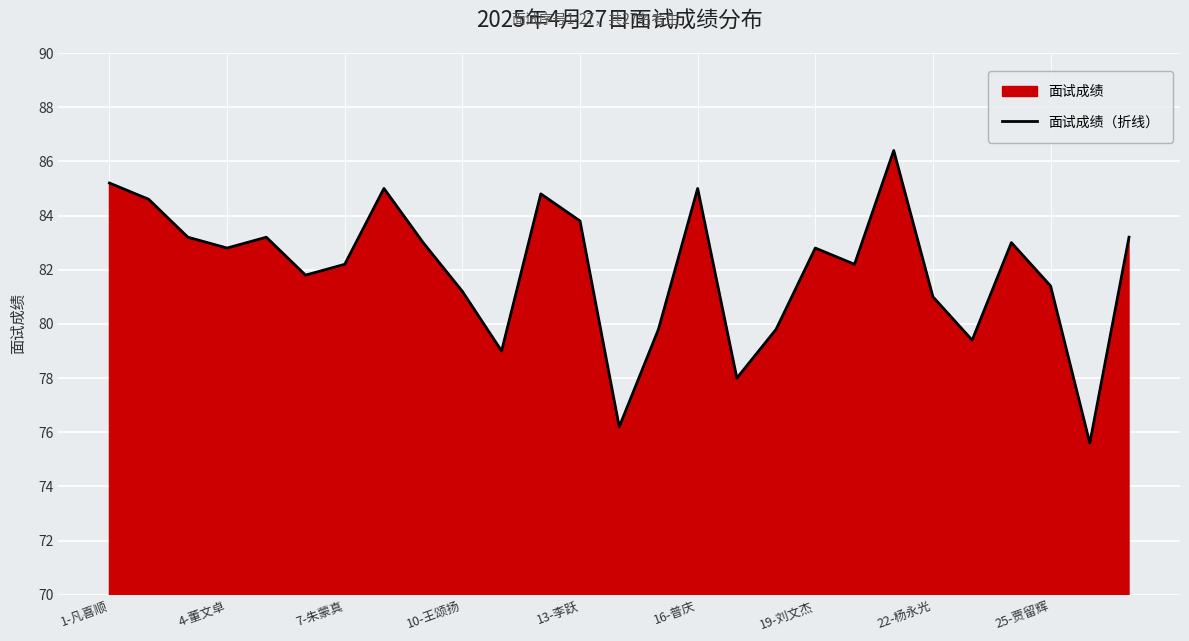

Reading left to right, list all the values displayed in this chart.

85.2	84.6	83.2	82.8	83.2	81.8	82.2	85.0	83.0	81.2	79.0	84.8	83.8	76.2	79.8	85.0	78.0	79.8	82.8	82.2	86.4	81.0	79.4	83.0	81.4	75.6	83.2